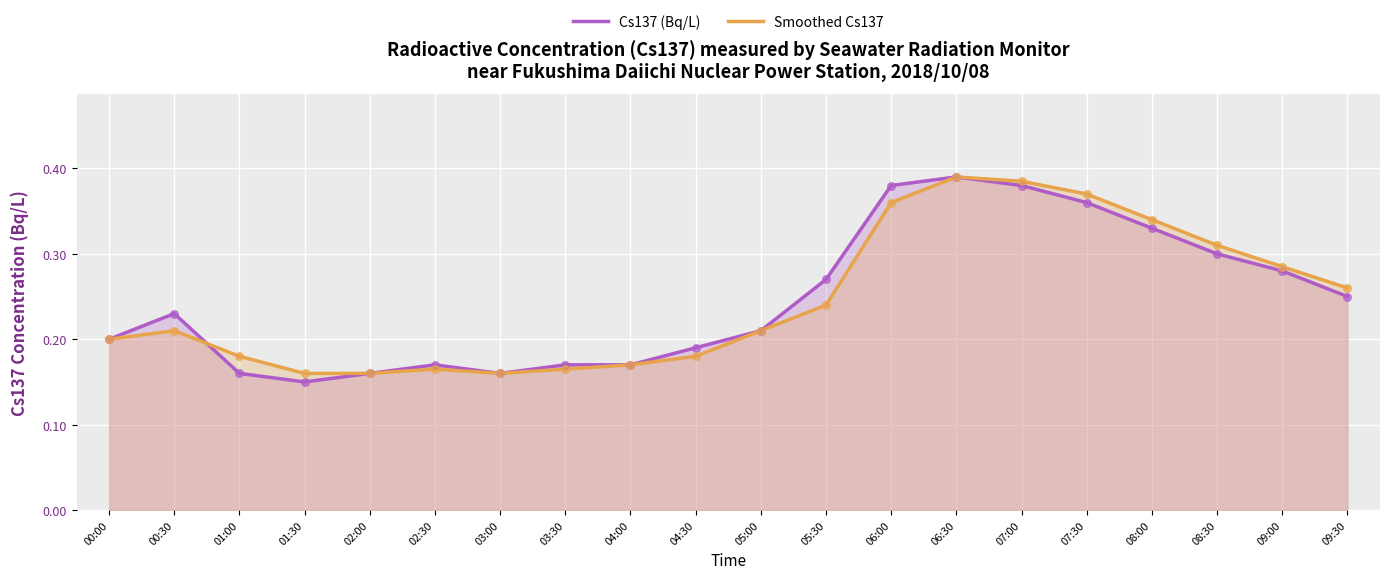

Which series contains the highest Y value?

Cs137 (Bq/L)